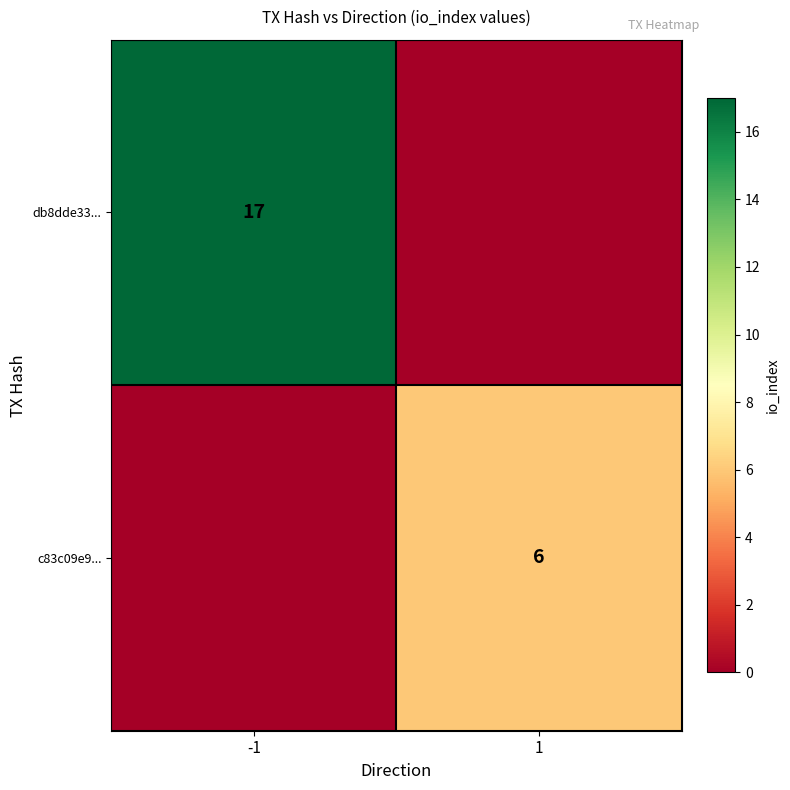

Count the number of data series in this chart.

2